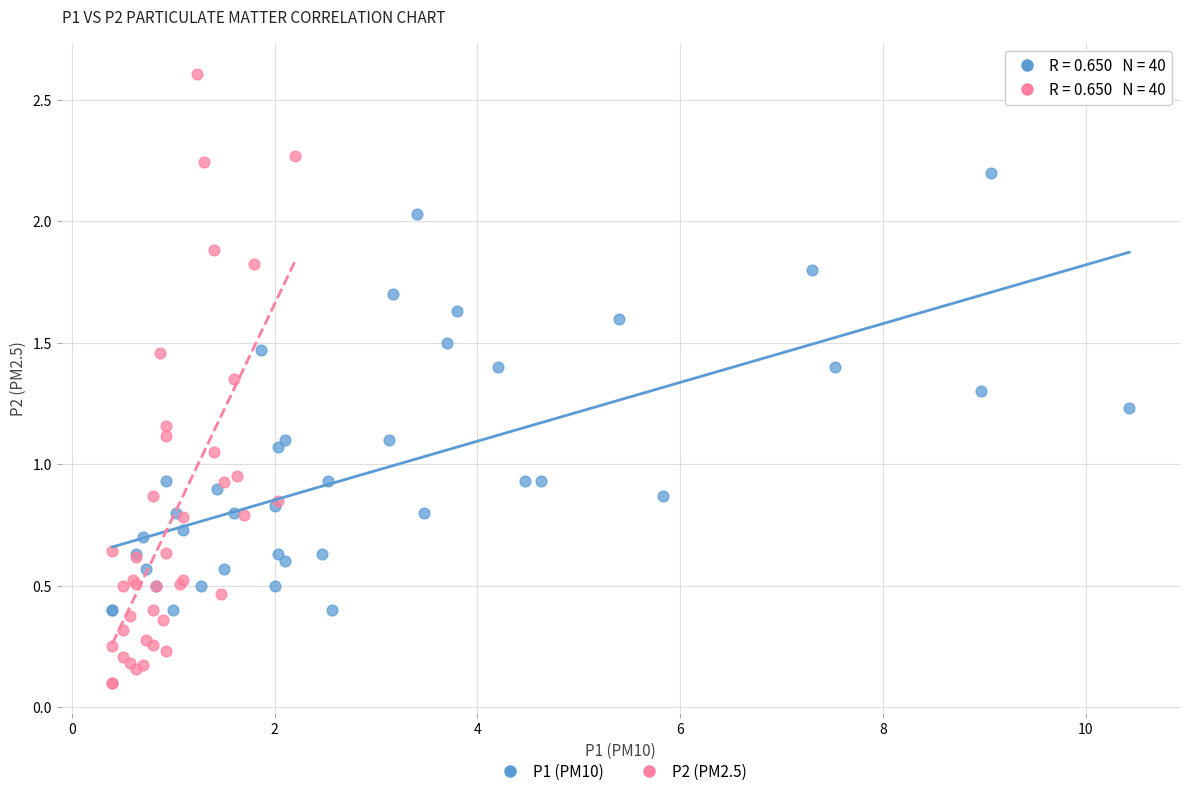

Which series reaches the maximum Y coordinate?

P2 (PM2.5)